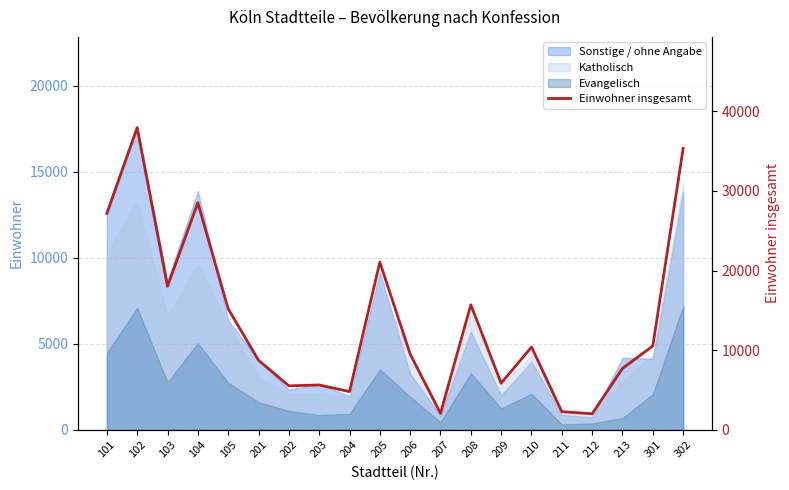

What is the difference between the maximum and minimum values?

35913